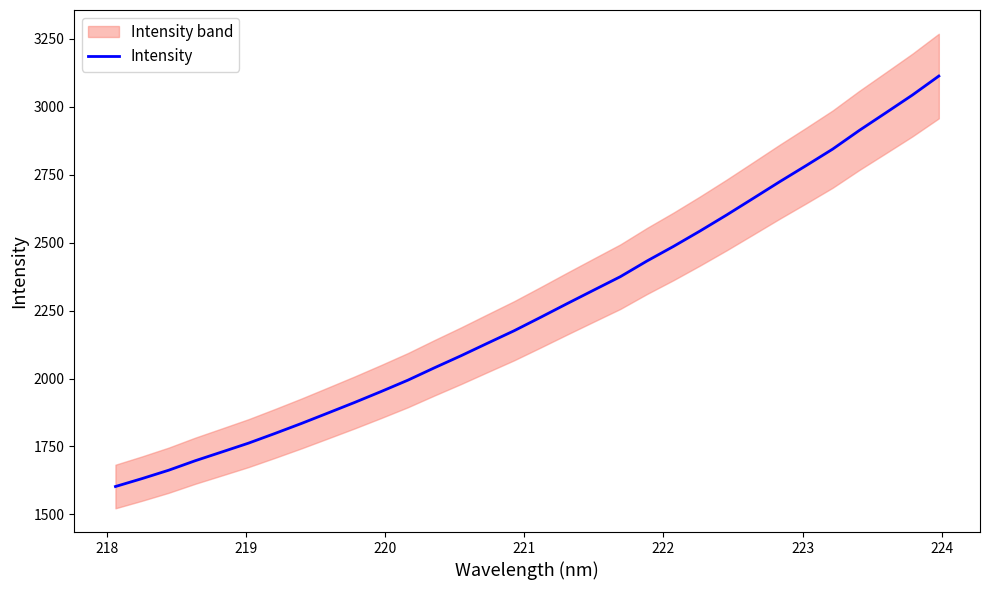

What is the highest value of the Intensity series?

3112.5